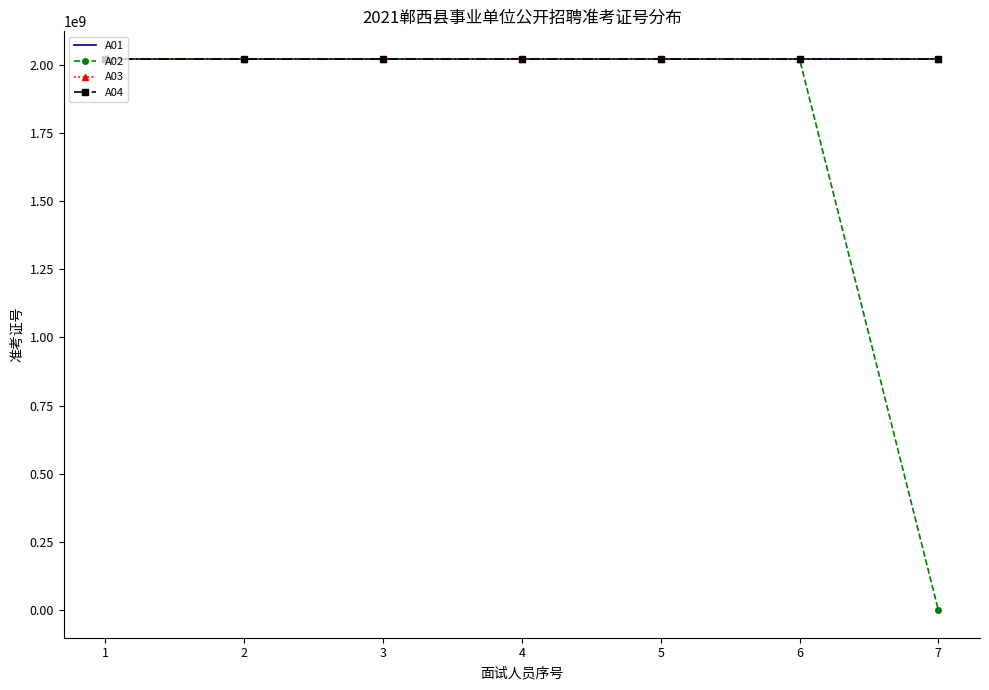

Is the value of A02 at 7 greater than the value of A03 at 5?

No